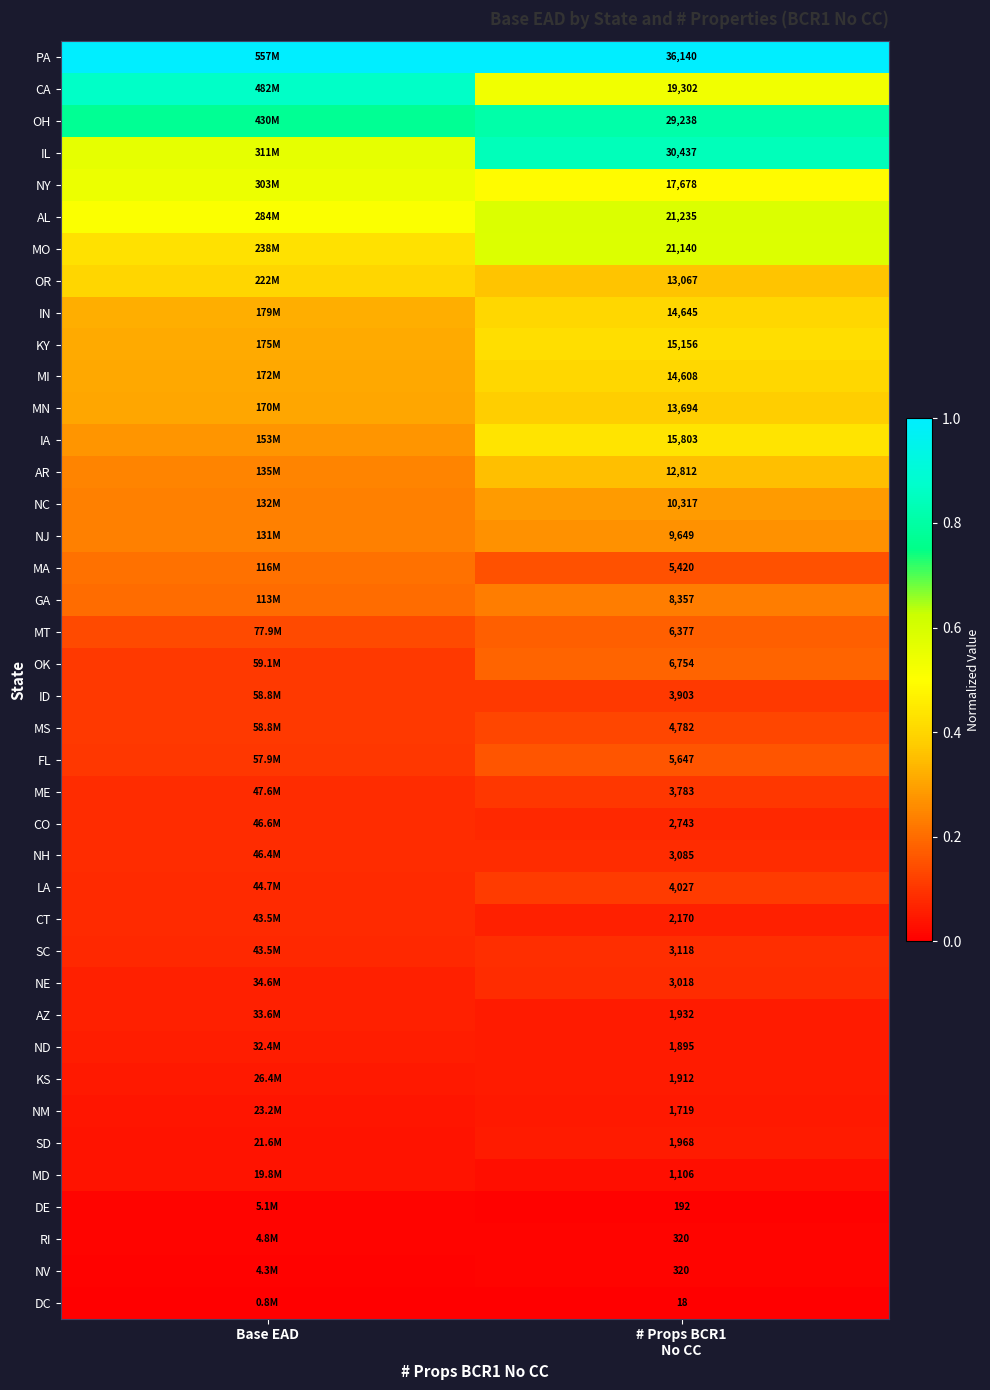

At which category is the sum across all series the highest?

# Props BCR1
No CC